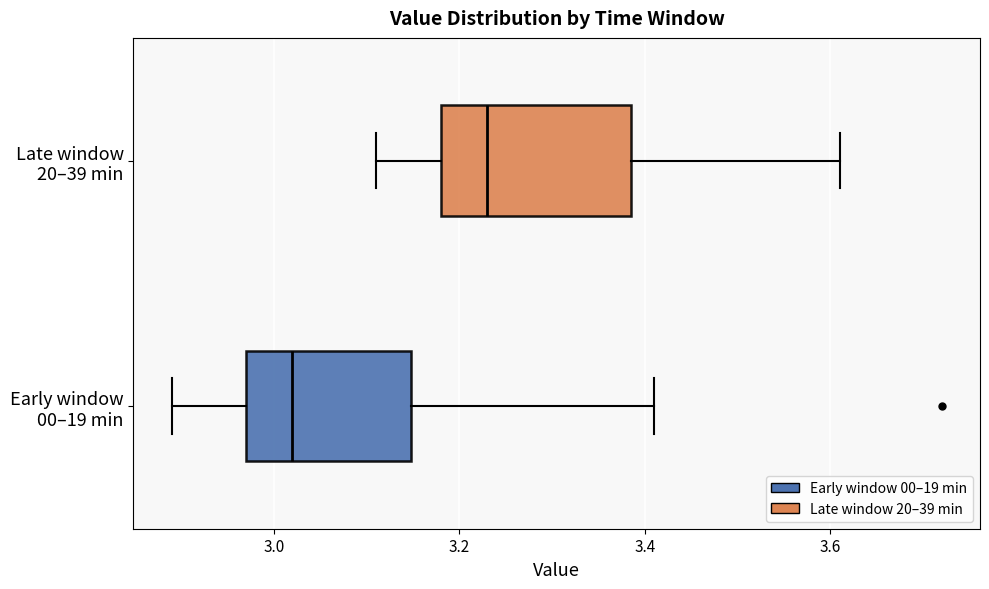

Where does the median line of the box for Late window 20–39 min sit on the x-axis? The values are not printed on the chart, so give them approximately, as read against the axis.

3.24